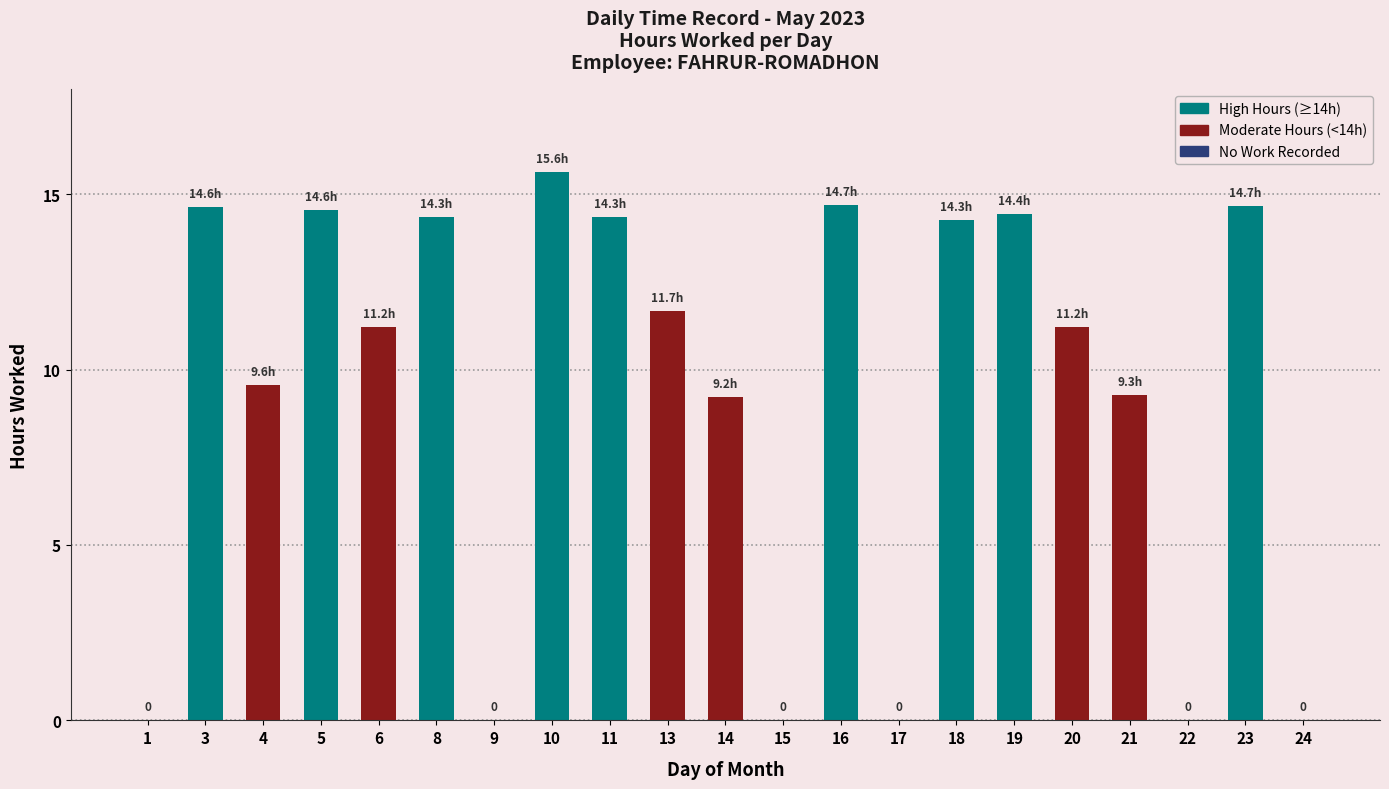

What is the change in value from 13 to 14?

-2.5